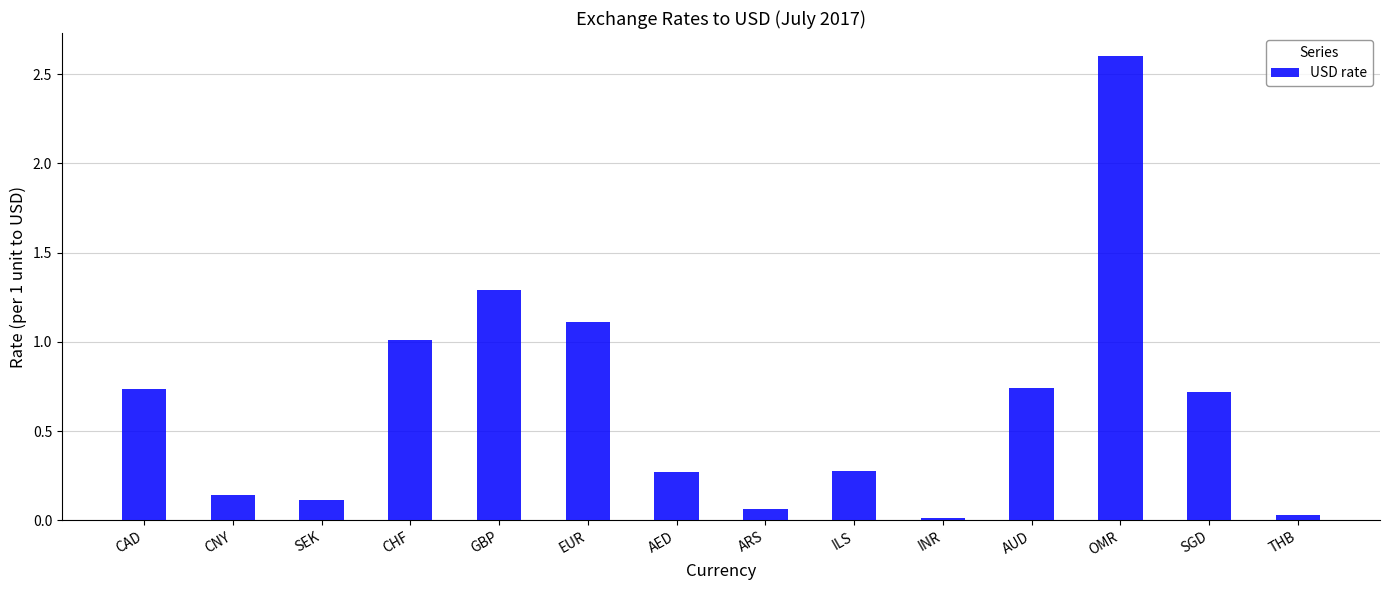

At which category does the chart reach its peak across all series?

OMR